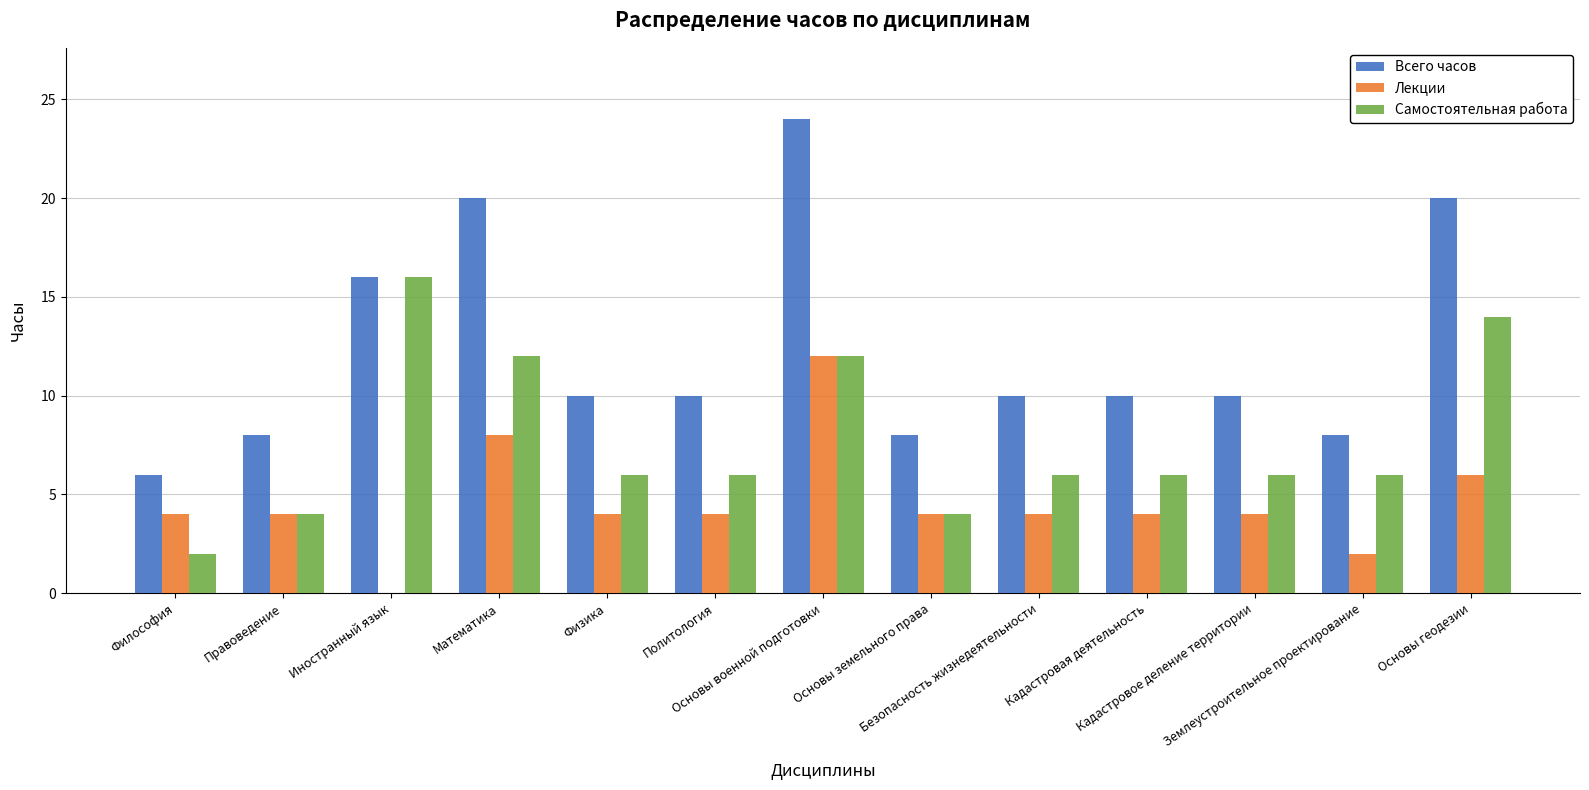

Read the Самостоятельная работа value at Землеустроительное проектирование.

6